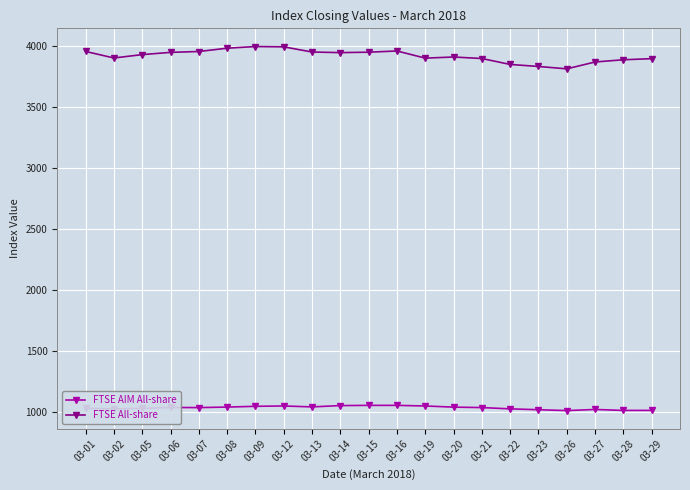

True or false: FTSE All-share and FTSE AIM All-share cross at least once.

False